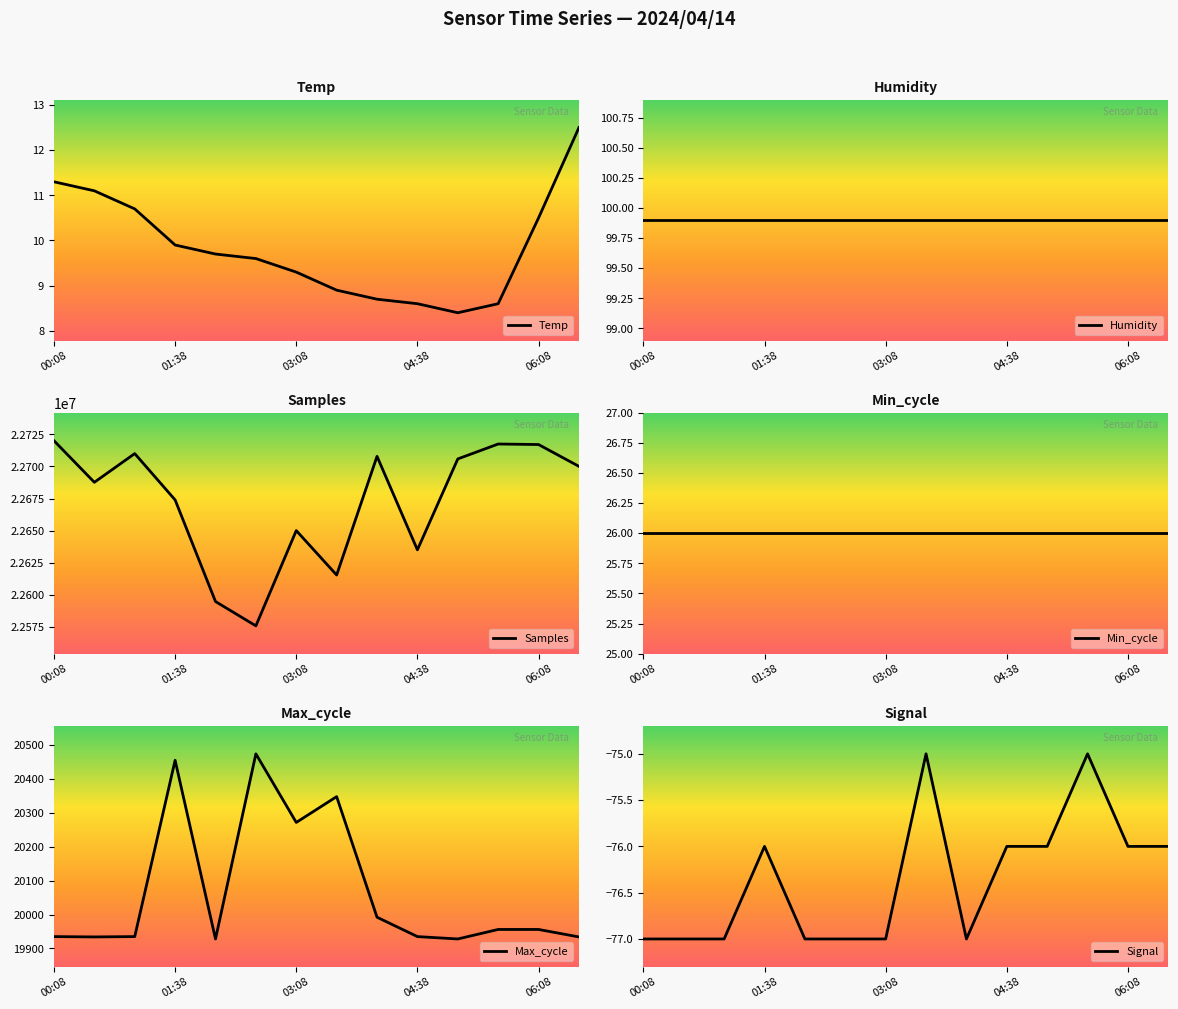

How many lines are shown in the chart?

6